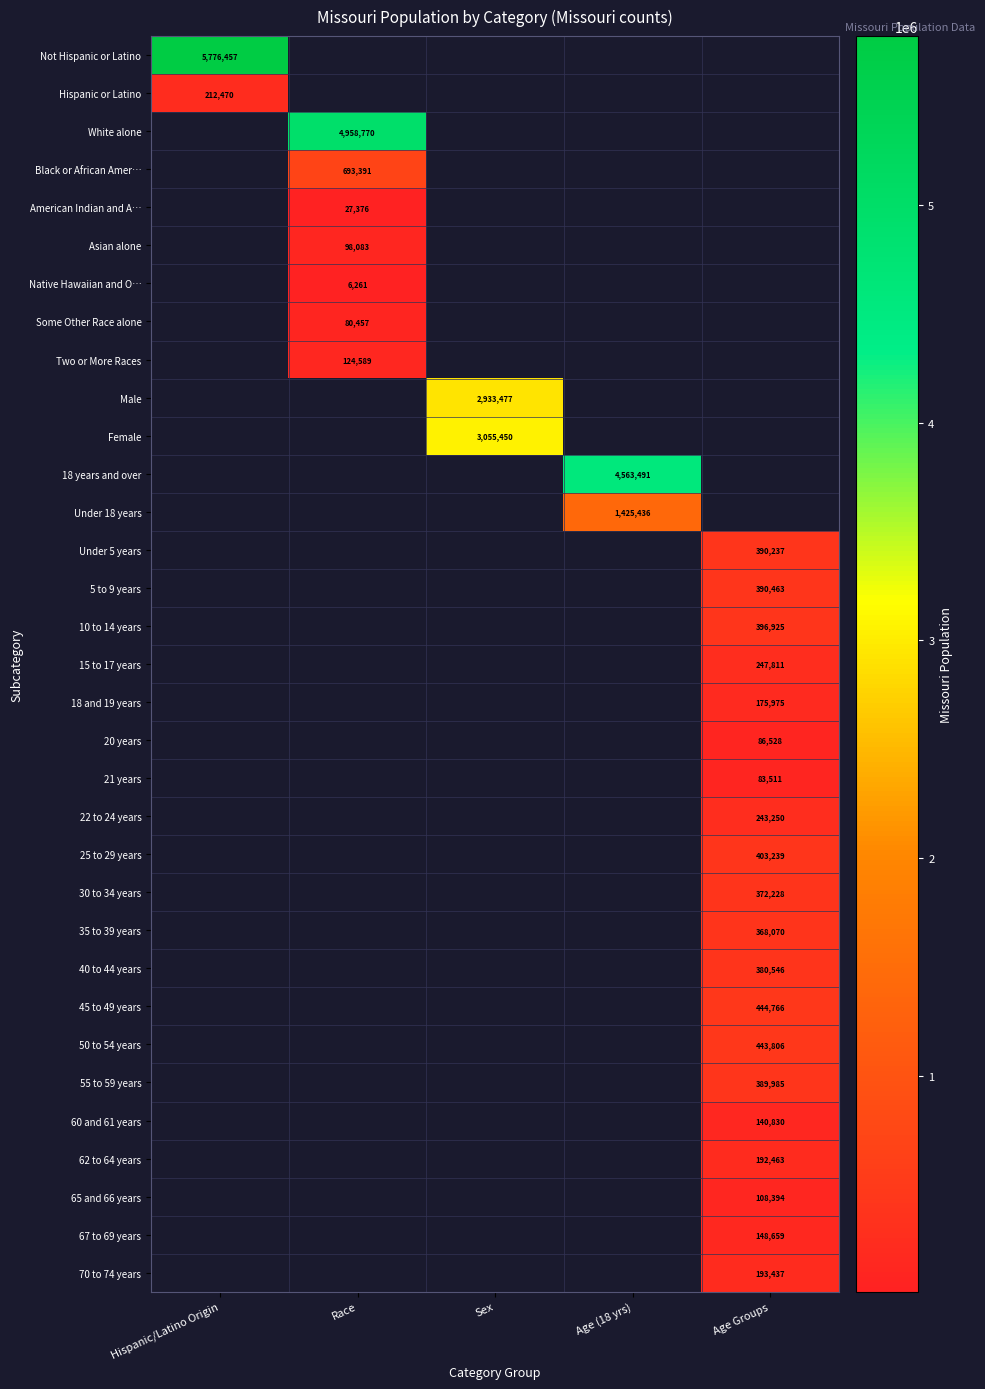

At how many categories does at least one series exceed 2400337?

4